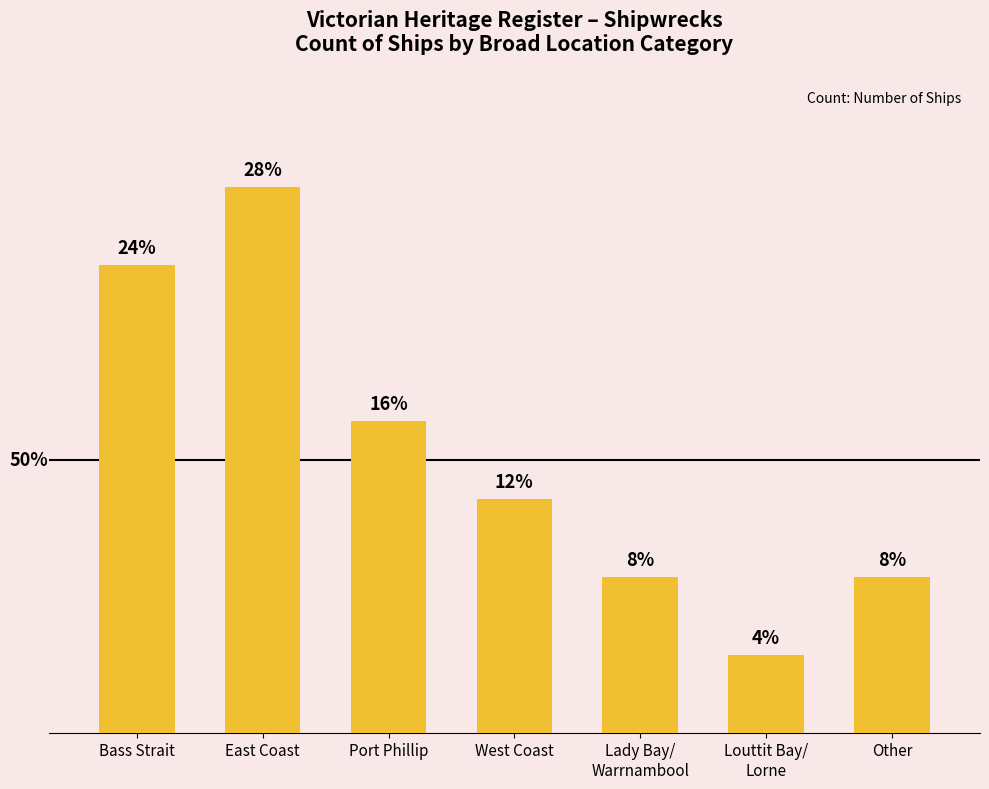

Rank the categories by value from lowest to highest.

Louttit Bay/
Lorne, Lady Bay/
Warrnambool, Other, West Coast, Port Phillip, Bass Strait, East Coast